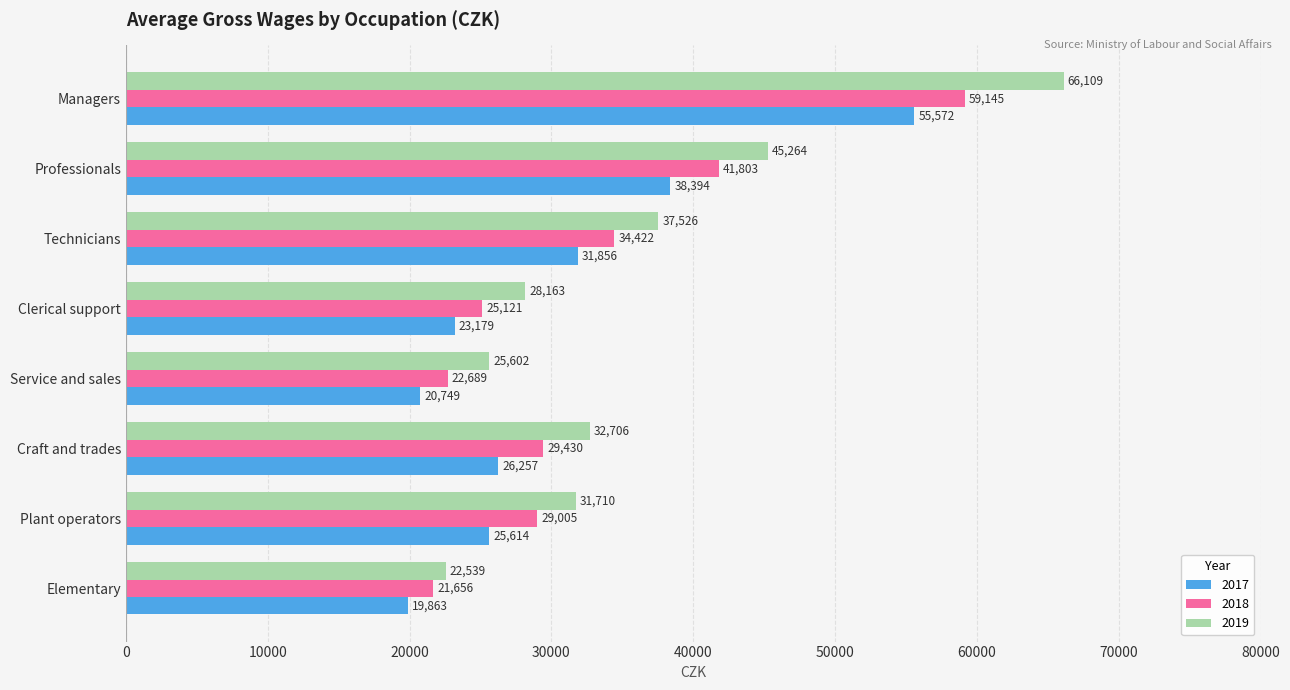

The value of 2017 at Clerical support is 23179. True or false?

True